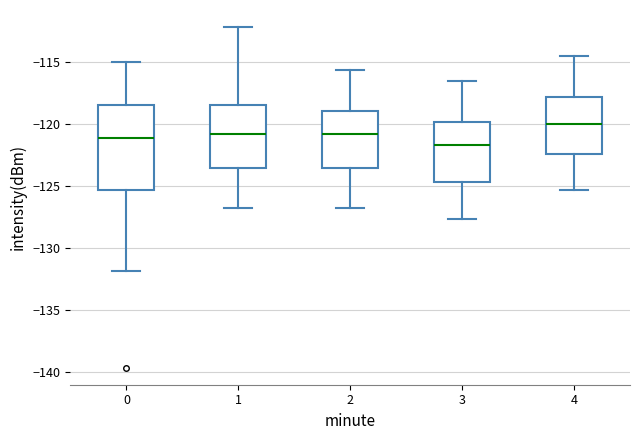

Which box is the tallest, from its lower edge to its upper edge?

0